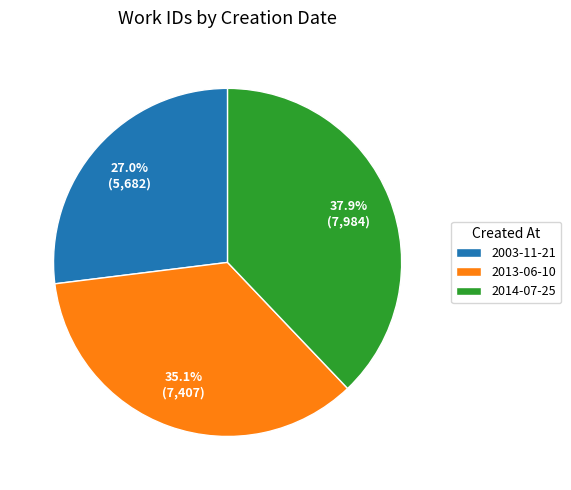

Between 2014-07-25 and 2003-11-21, which is larger?

2014-07-25